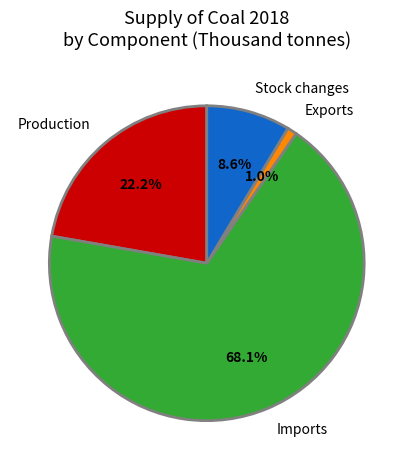

Which category has the biggest portion of the pie?

Imports